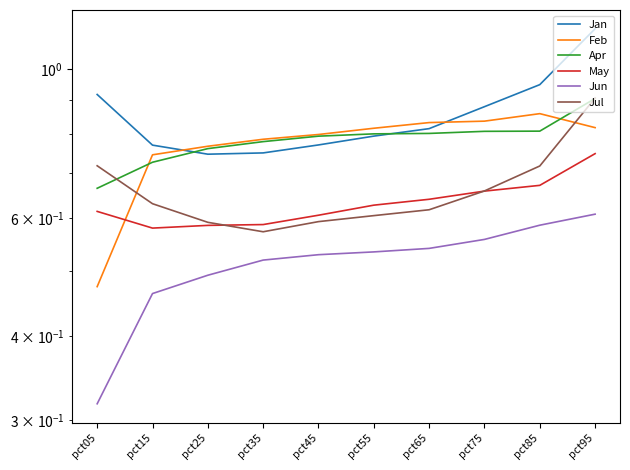

Is this an area chart (filled region under the line)?

No